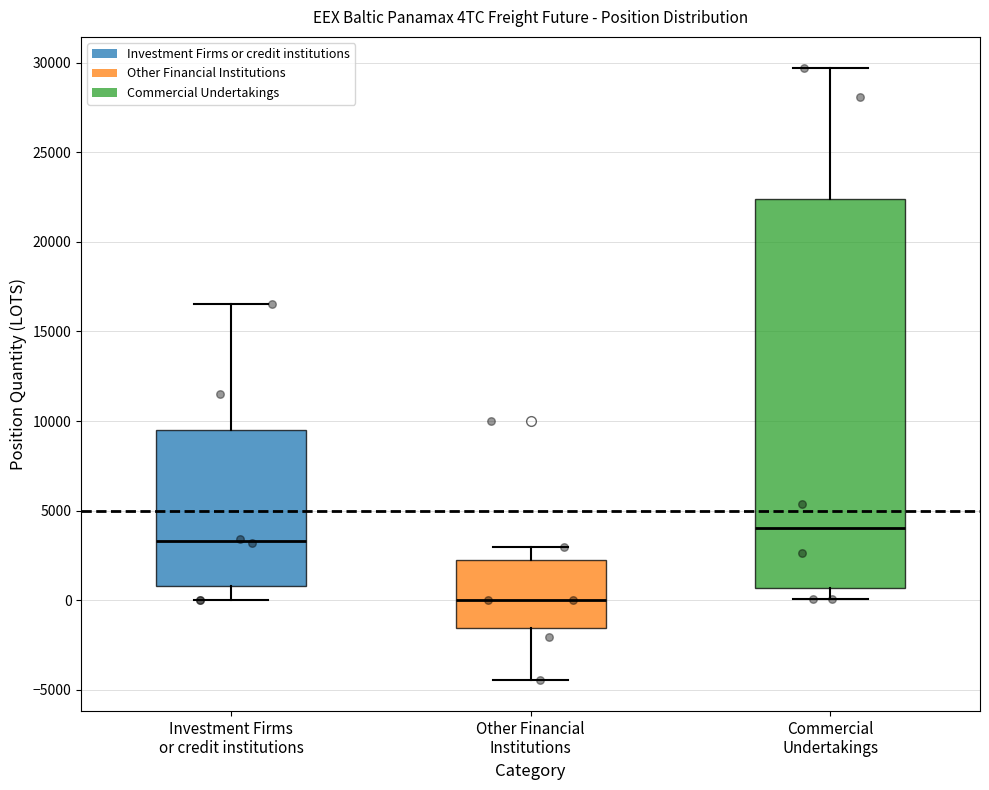

Which box's median line is the lowest?

Other Financial Institutions